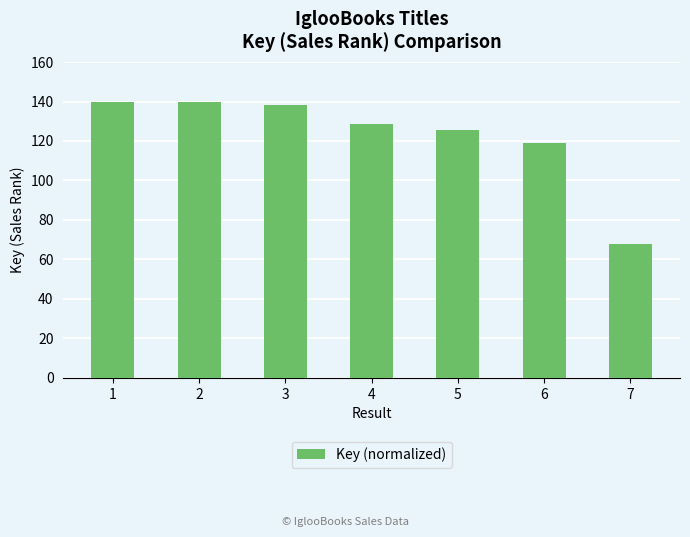

At which label is the value closest to 103?

6